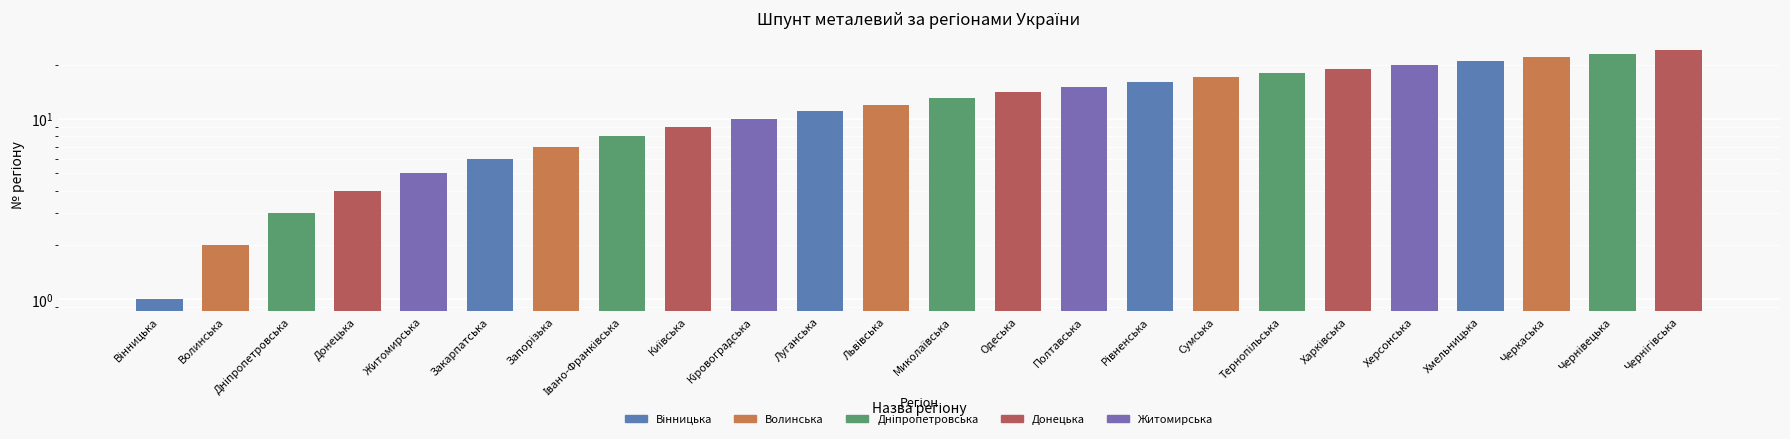

The value at Чернігівська is 8. True or false?

False